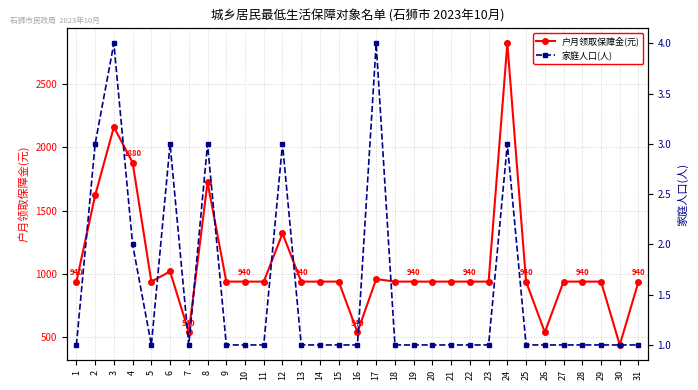

Count the number of data series in this chart.

2